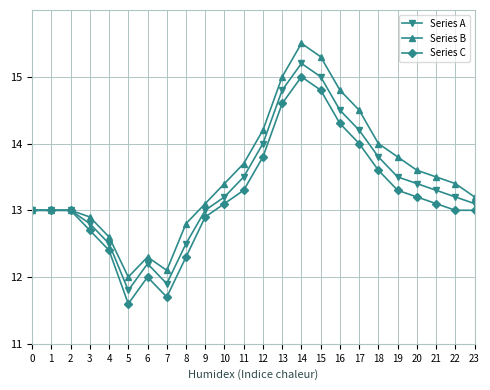

What is the approximate value of Series A at 16?

14.5